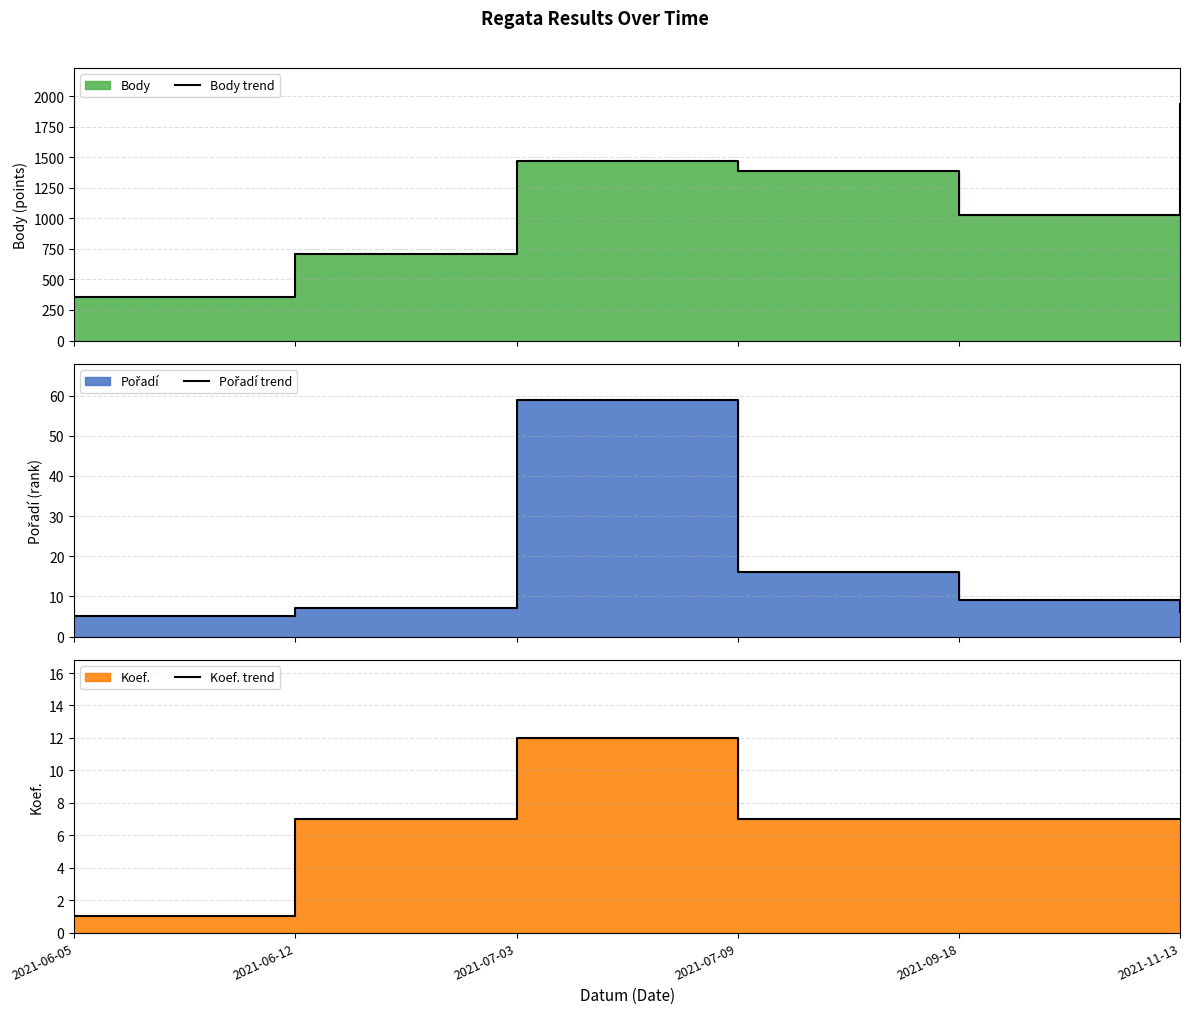

How many distinct data groups are displayed?

3